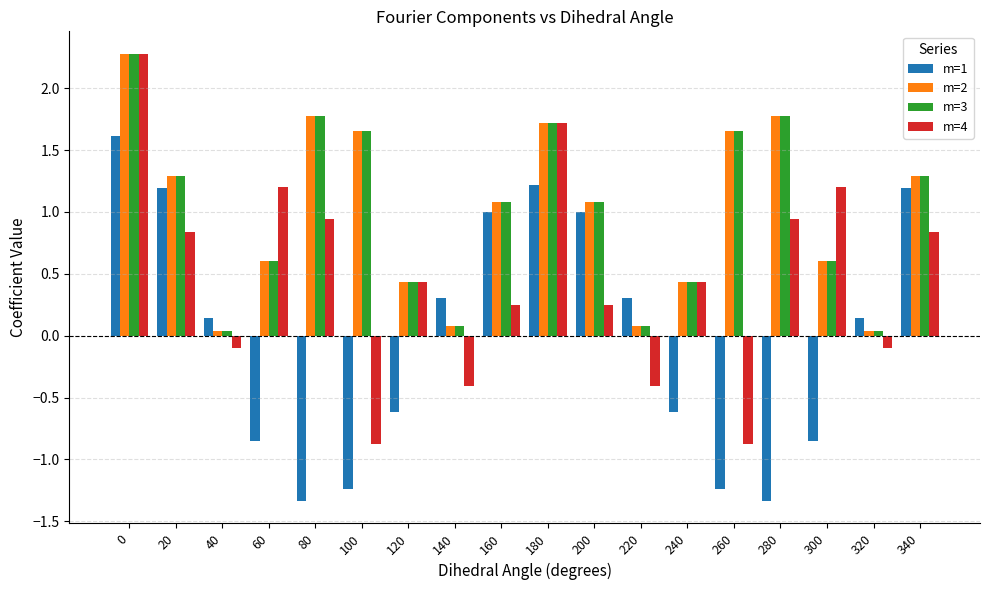

True or false: m=4 has a value of -0.2 at 140.

False